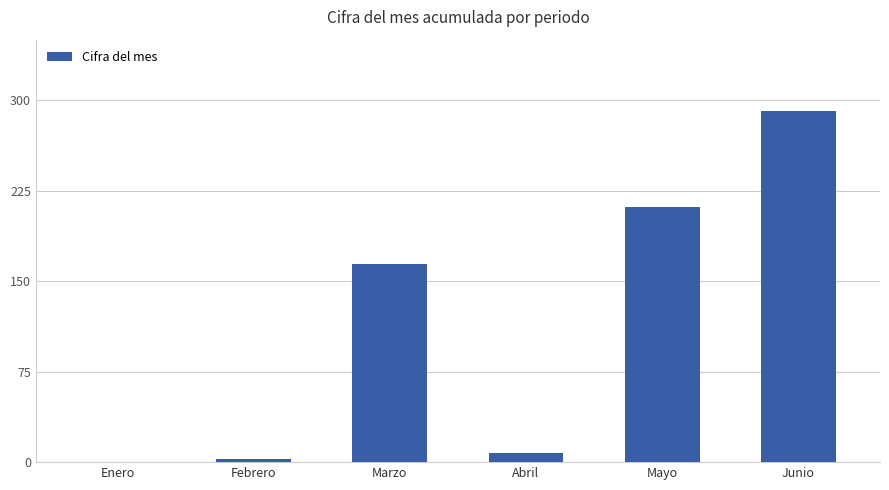

How many categories are shown in the chart?

6